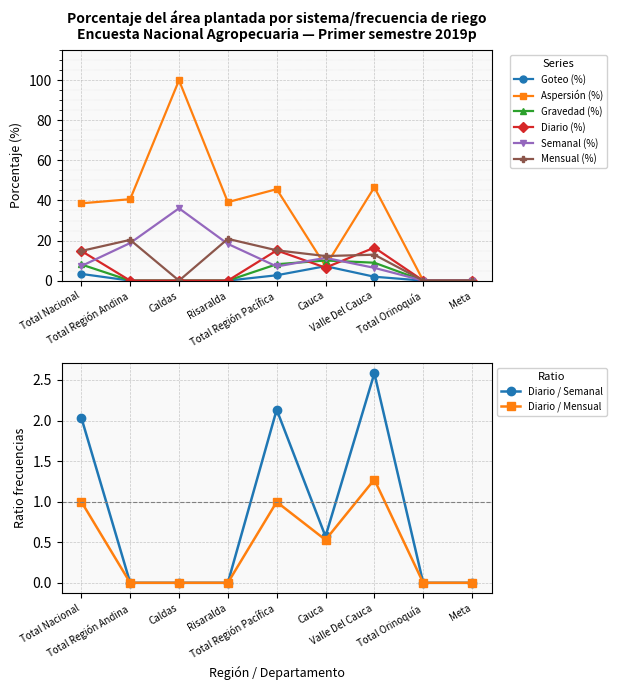

Which series has the largest total across all categories?

Aspersión (%)